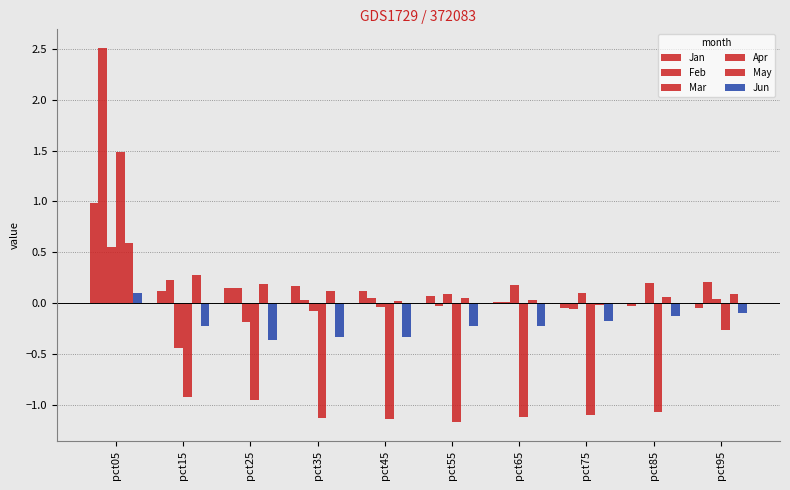

True or false: May has a value of 0.1 at pct85.

False